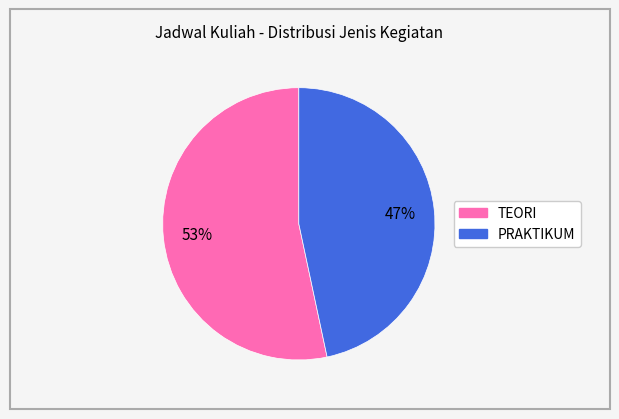

Is there a majority slice in this chart?

Yes